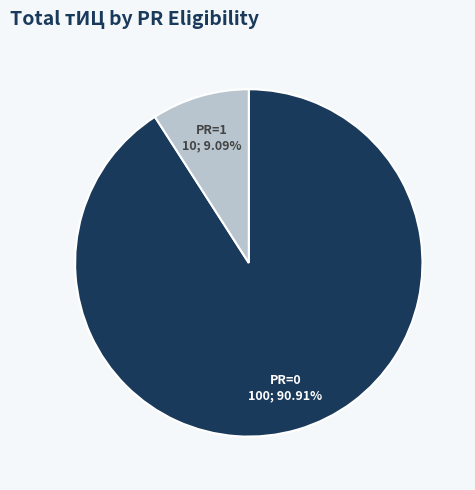

Combined, do PR=1 and PR=0 account for over 50%?

Yes